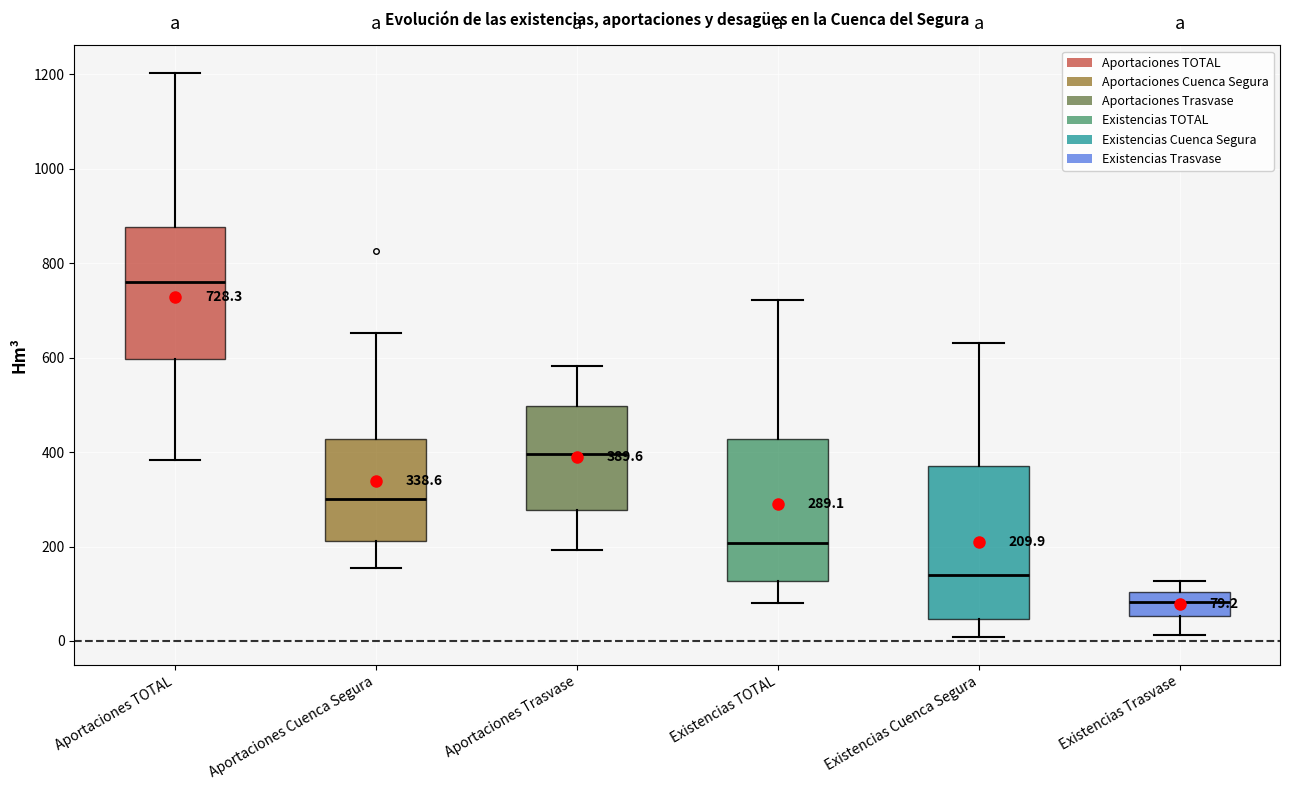

Which box's median line is the lowest?

Existencias Trasvase